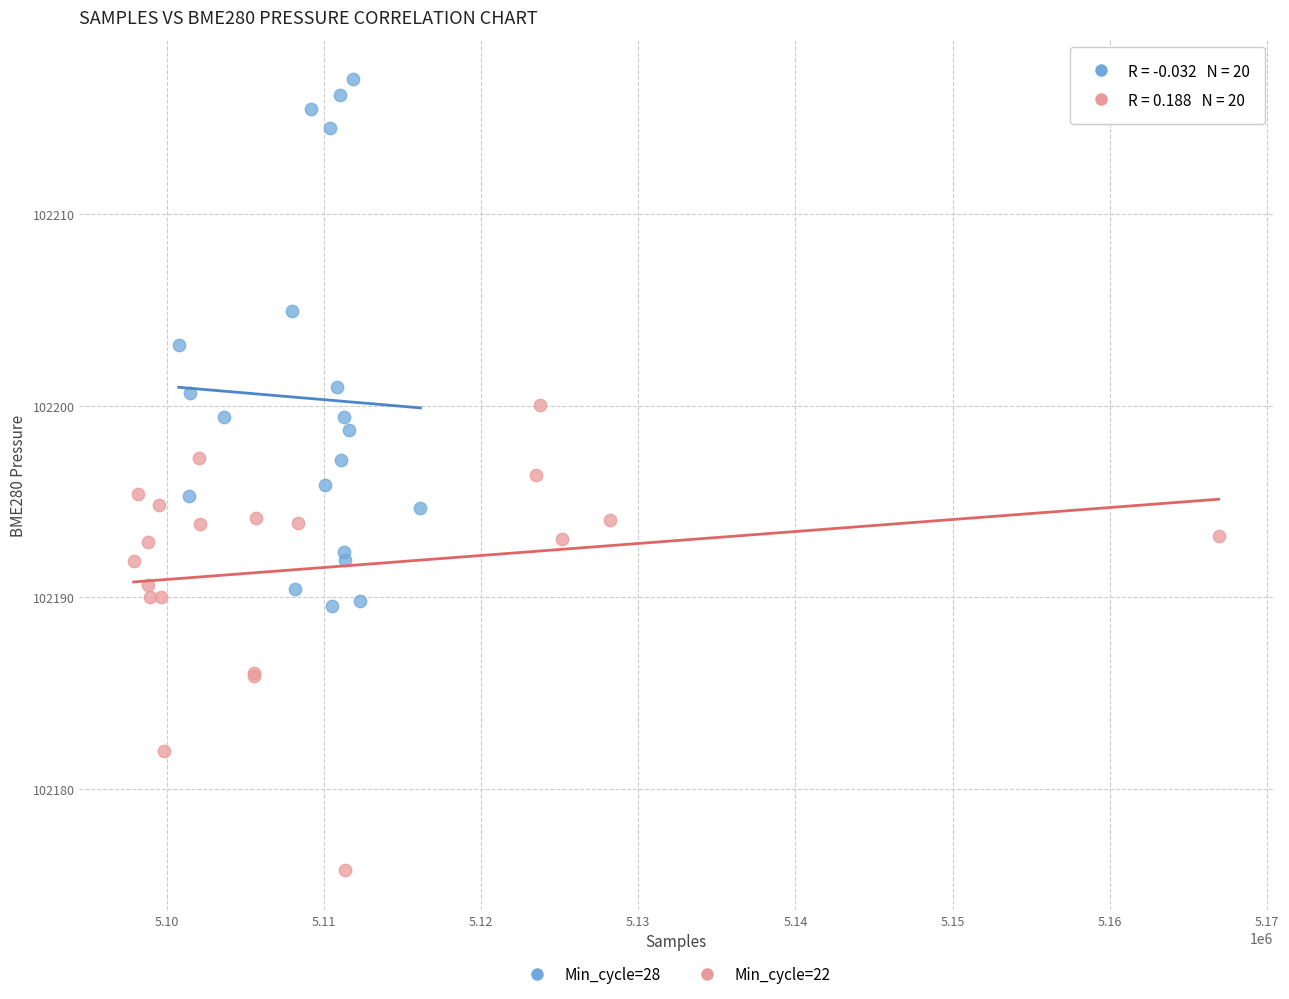

Which series reaches the maximum Y coordinate?

Min_cycle=28